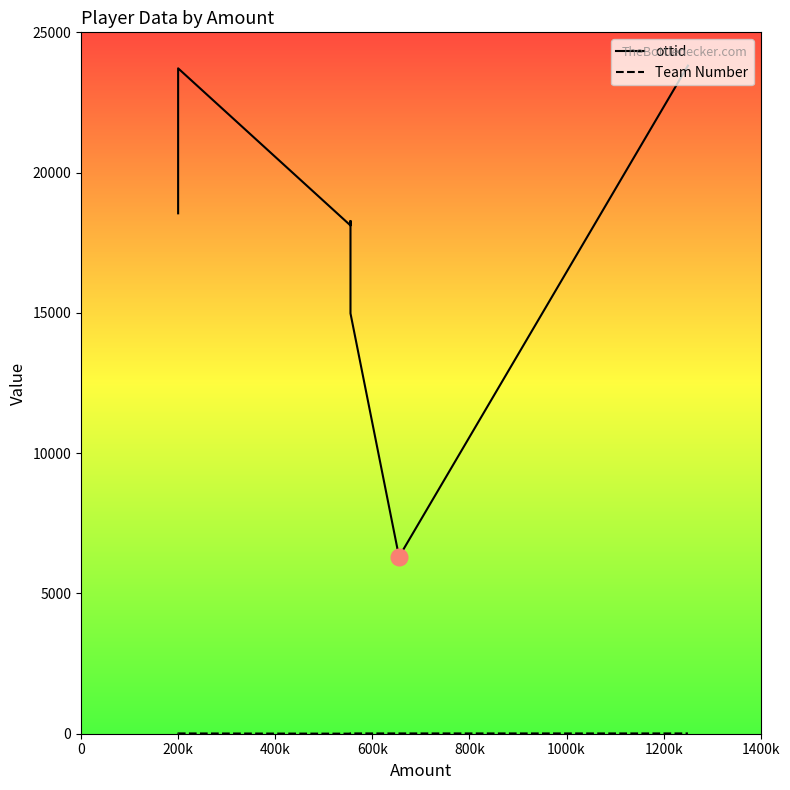

What position from the right is 400k?

6